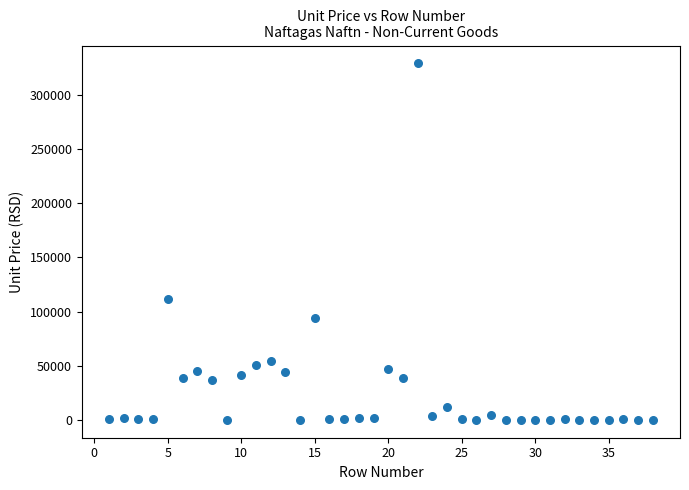

What is the range of Y values (max minus min)?

328982.4